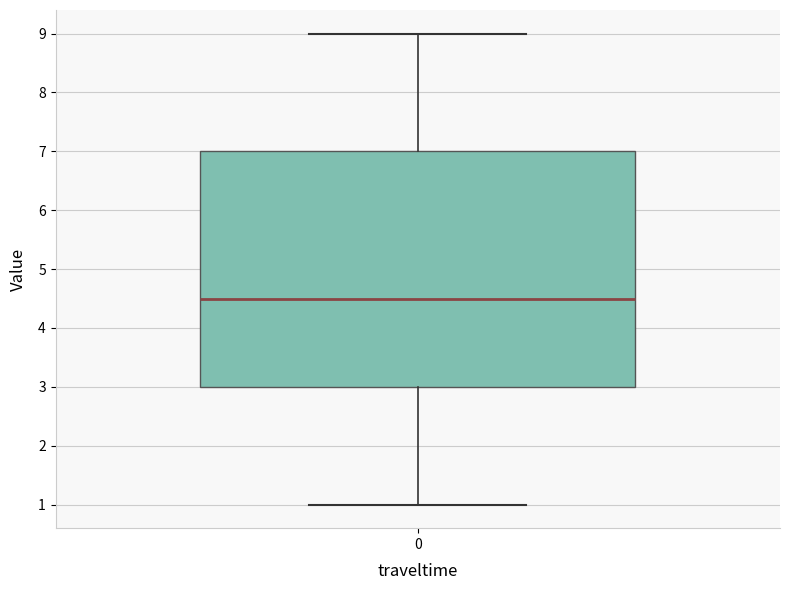

Transcribe this box plot: give where the median line is, the range the box spans, and where the two whiskers end, as read against the y-axis. The values are not printed on the chart, so give them approximately, as read against the axis.

median 4.5, box 3.0 to 7.0, whiskers 1.0 to 9.0